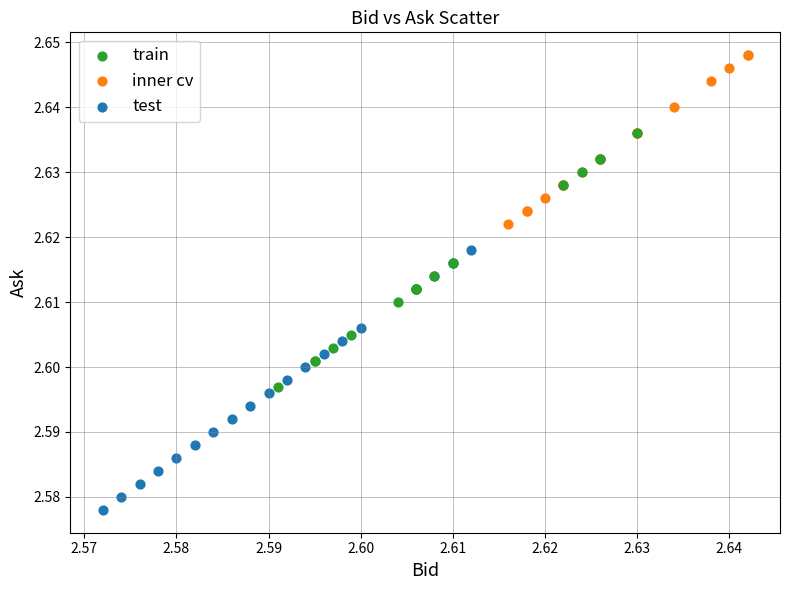

Which series reaches the maximum Y coordinate?

inner cv